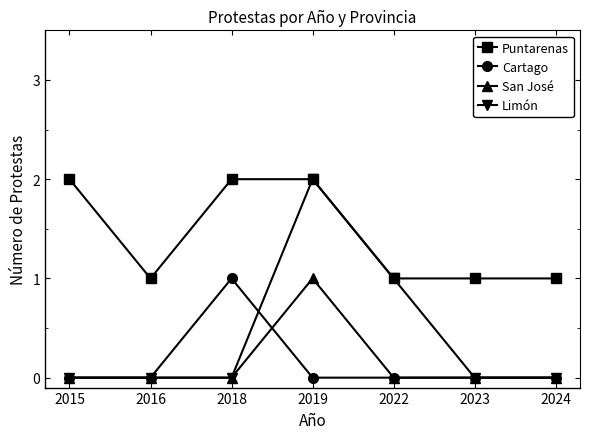

Which series has the largest range (max minus min)?

Limón